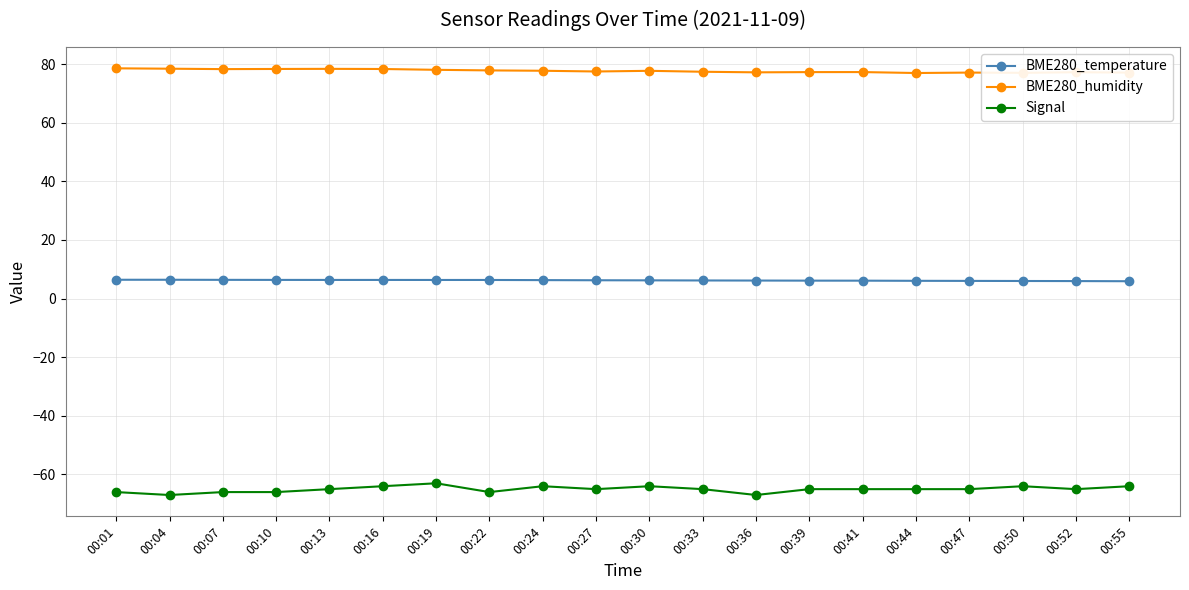

What is the difference between the maximum and second lowest values in the BME280_humidity series?

1.5